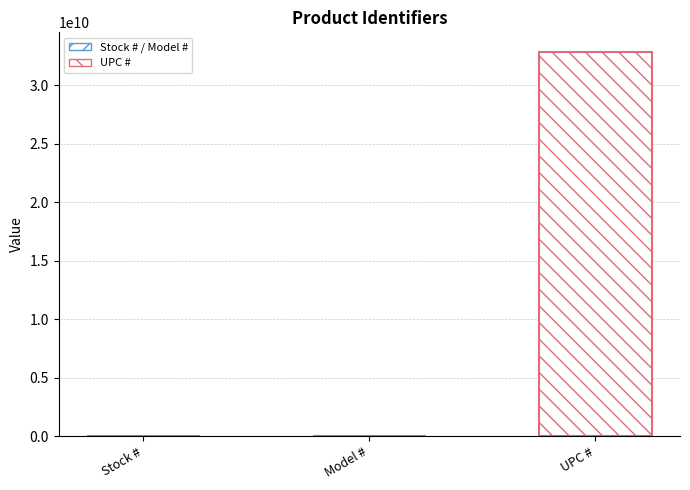

What is the greatest value displayed?

32886751455